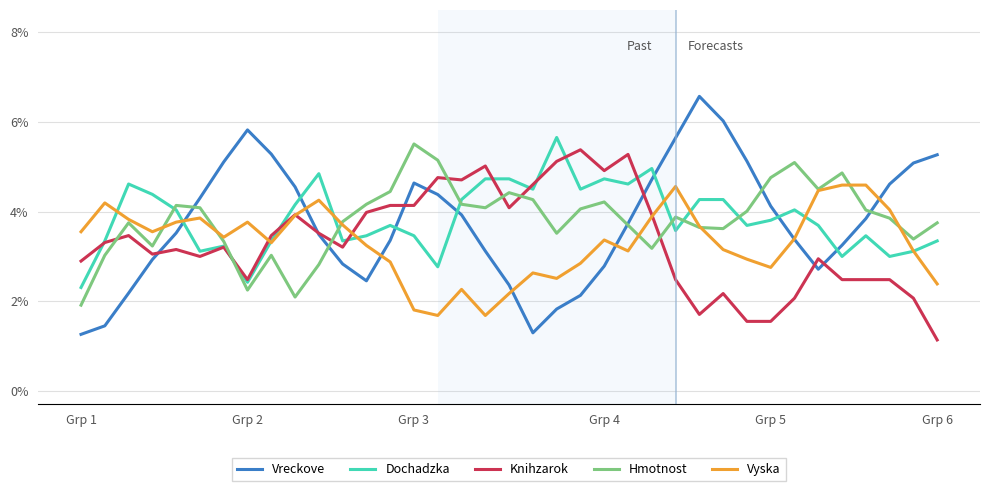

True or false: Knihzarok has more than 0 interior local peaks.

True